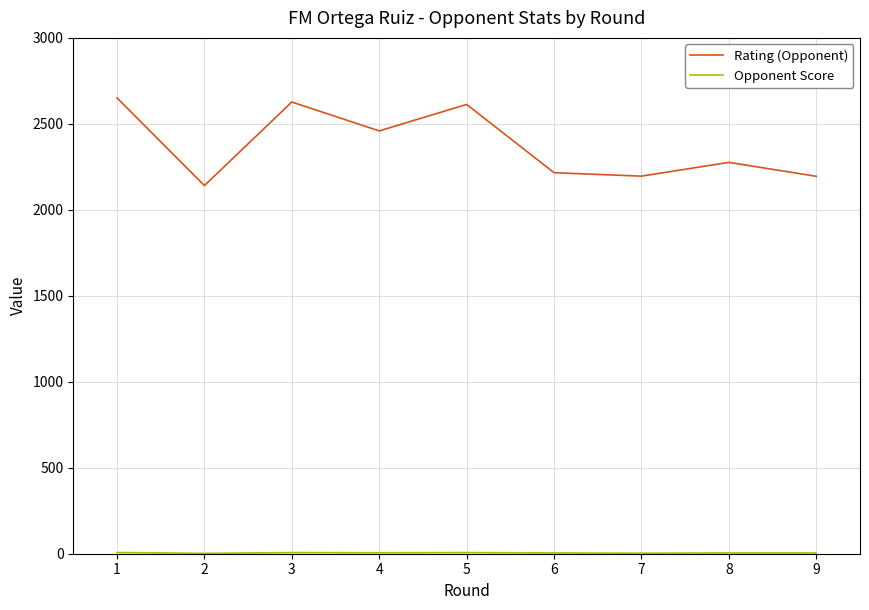

What is the difference between the maximum and minimum values in the Rating (Opponent) series?

510.0